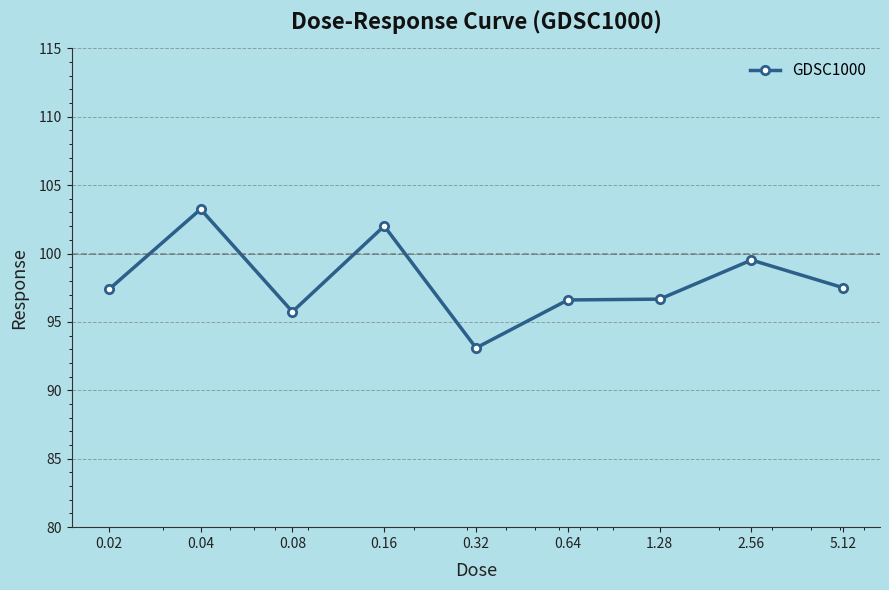

How many data points are above 97?

5